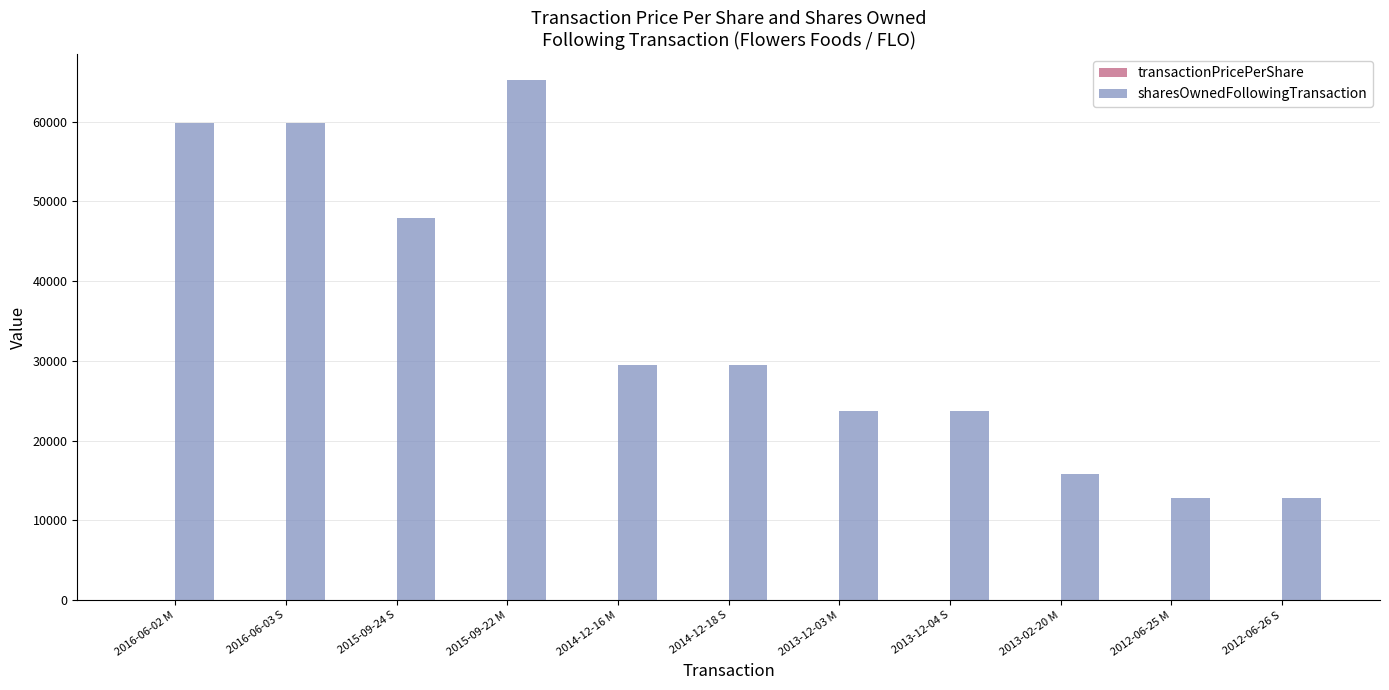

Which series has the largest total across all categories?

sharesOwnedFollowingTransaction